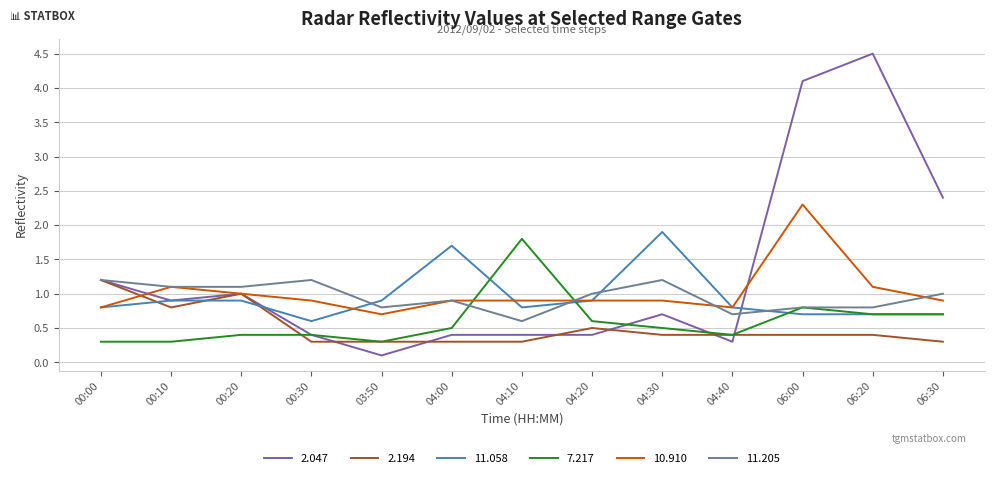

Is this an area chart (filled region under the line)?

No